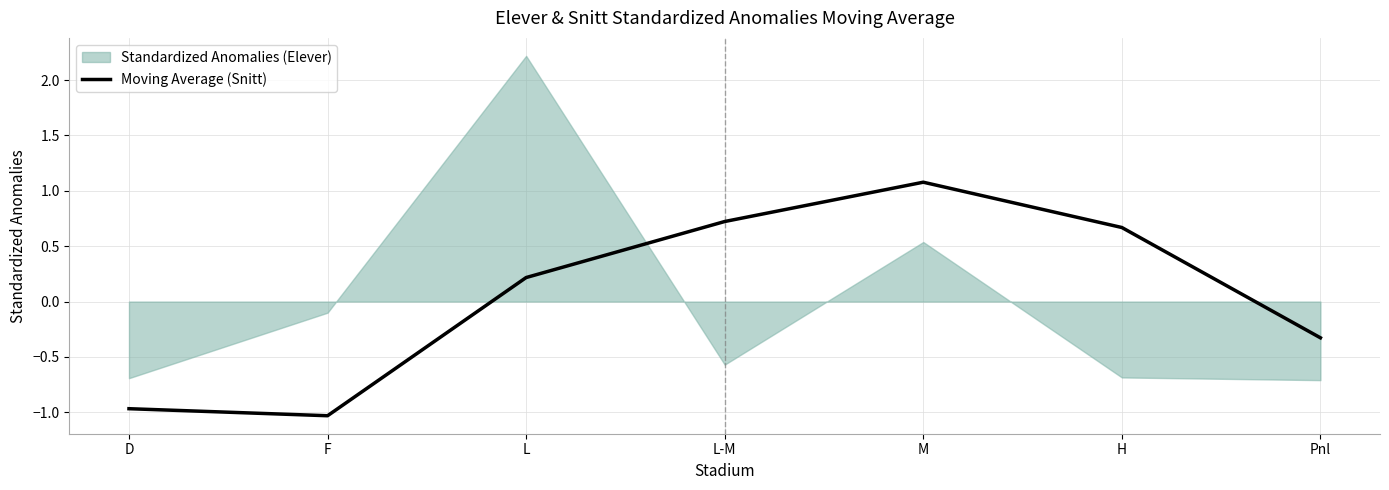

How many data points are above 0?

4